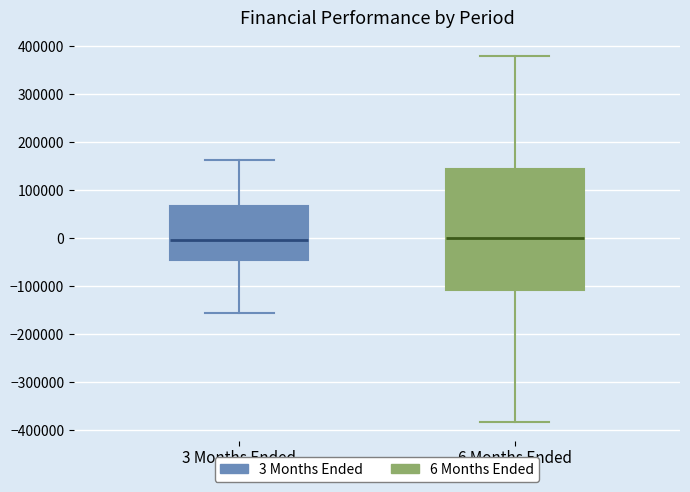

Comparing the boxes themselves (not the whiskers), which one is the tallest?

6 Months Ended